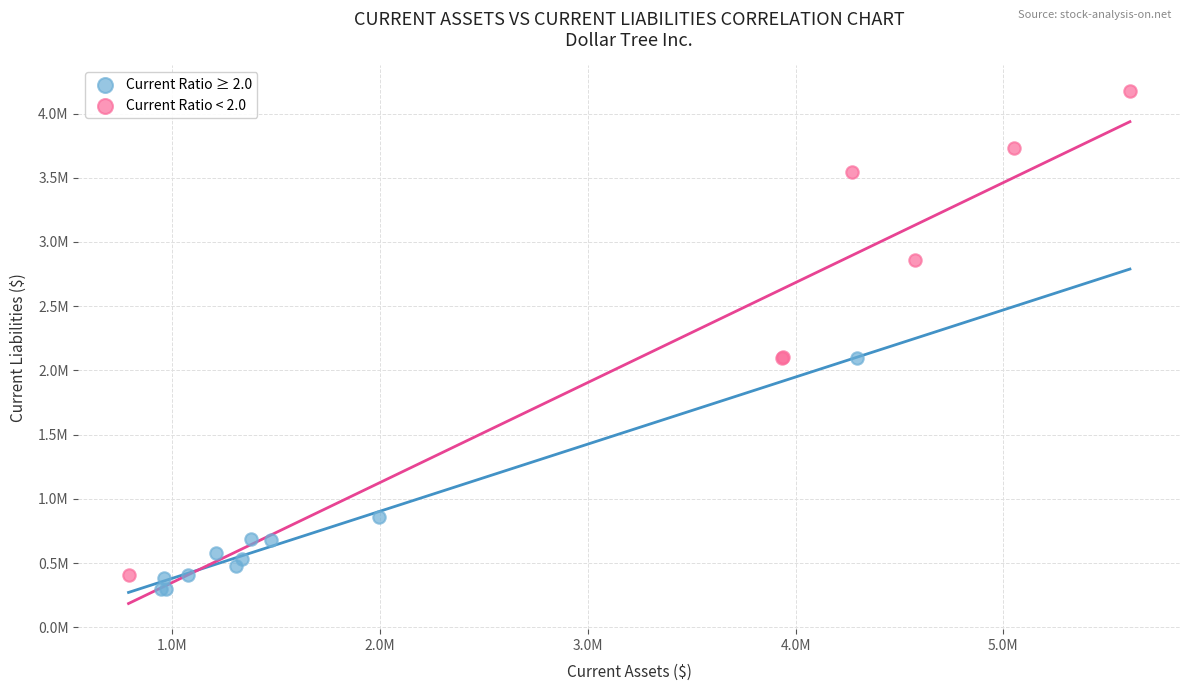

Which series has the largest Y range (max minus min)?

Current Ratio < 2.0